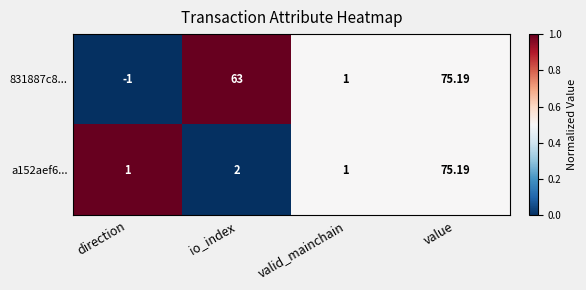

What is the maximum value shown in the chart?

75.2